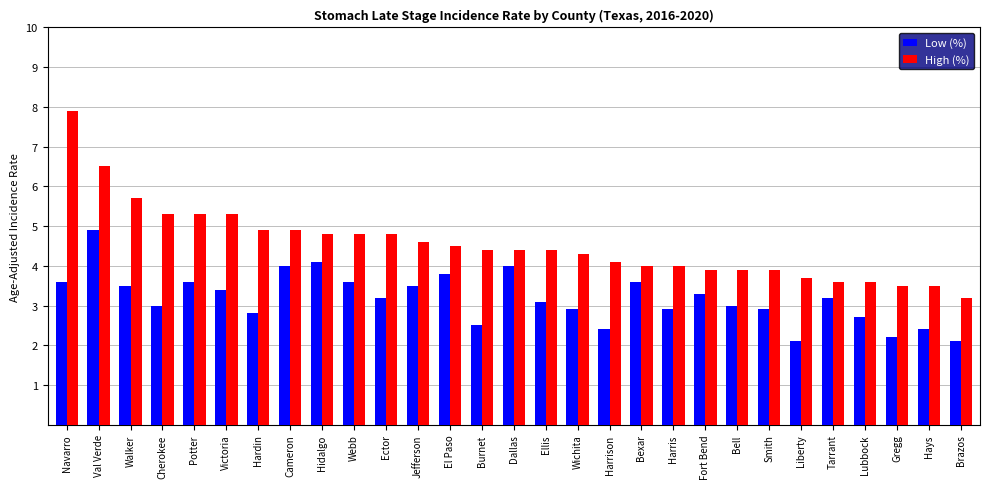

At which label does Low (%) first exceed 3?

Navarro